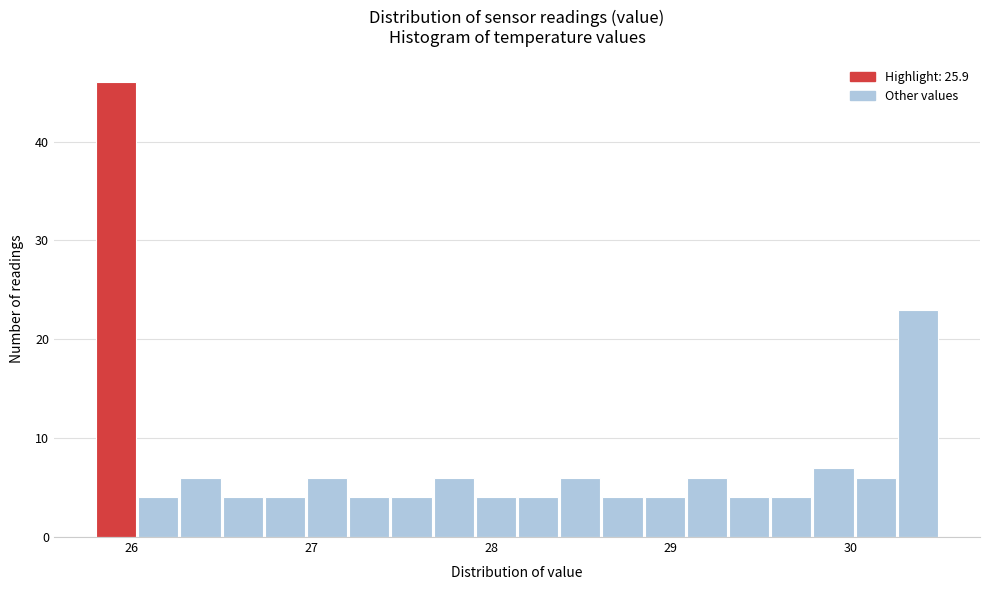

Read against the x-axis, roughly where is the centre of the tallest bar?

25.9